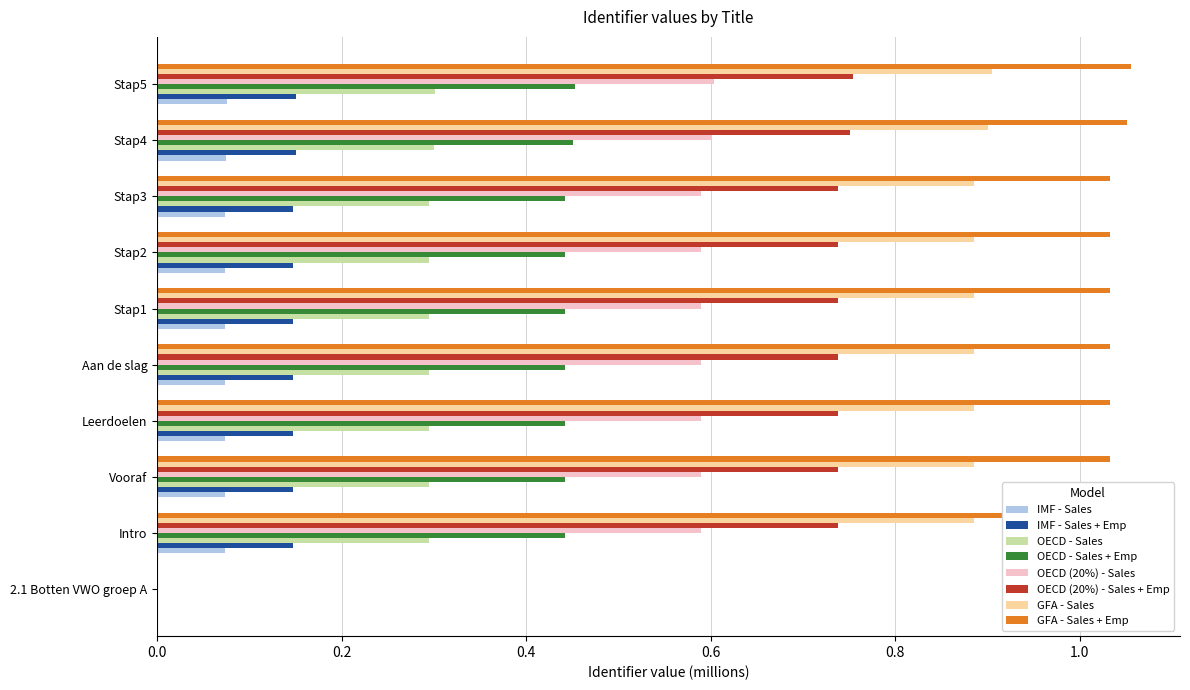

What is the sum of all GFA - Sales values?

8.0